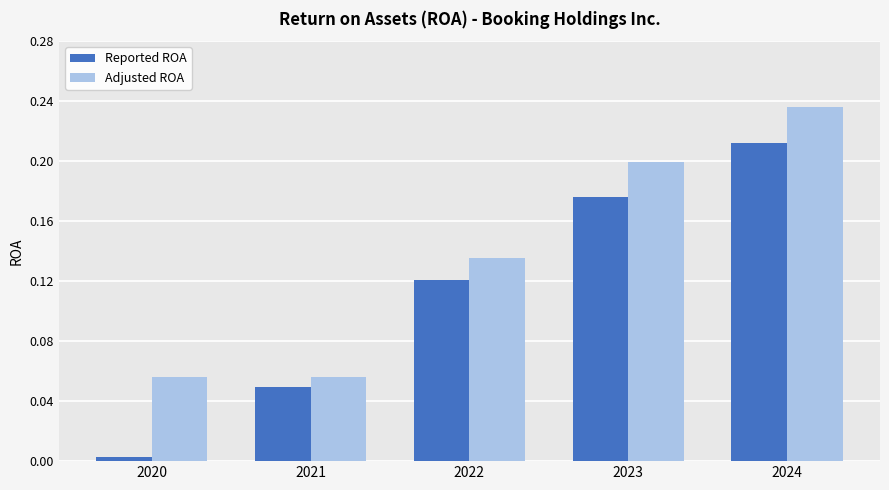

At which category does the chart reach its minimum across all series?

2020